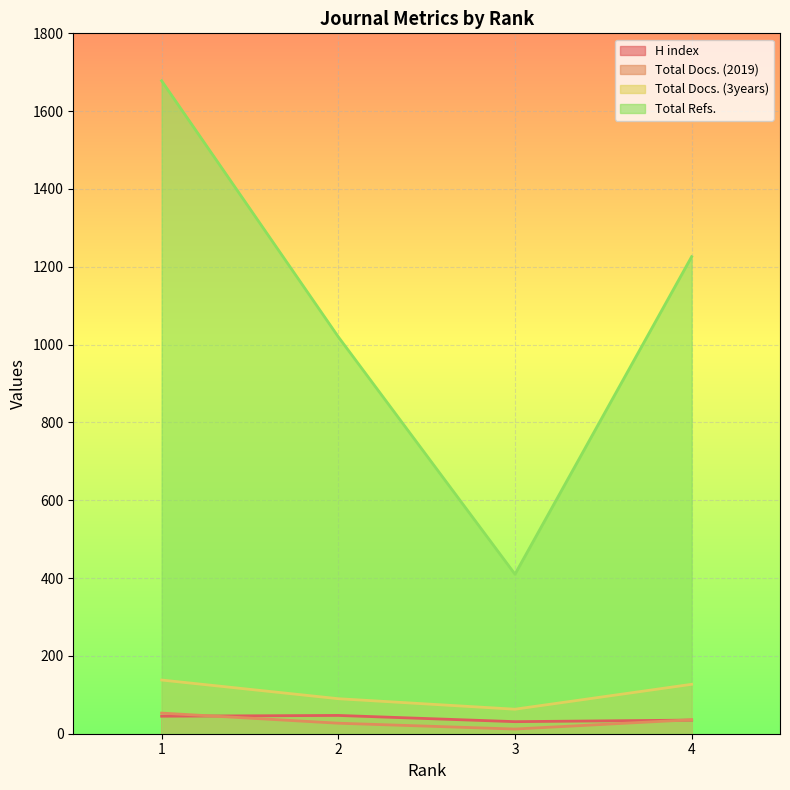

Does the chart display data point markers on the line(s)?

No